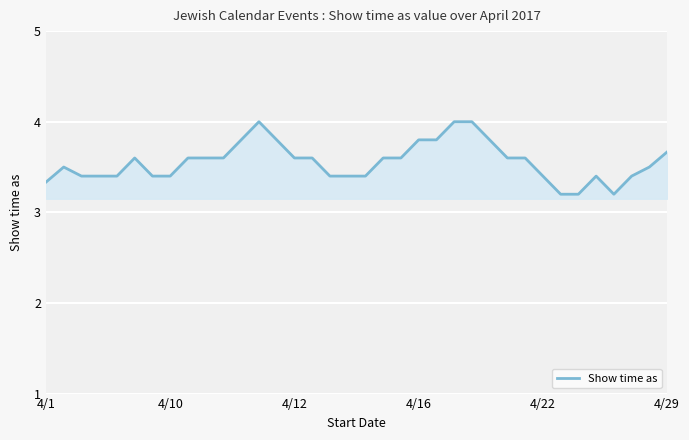

How many series are shown in this chart?

1